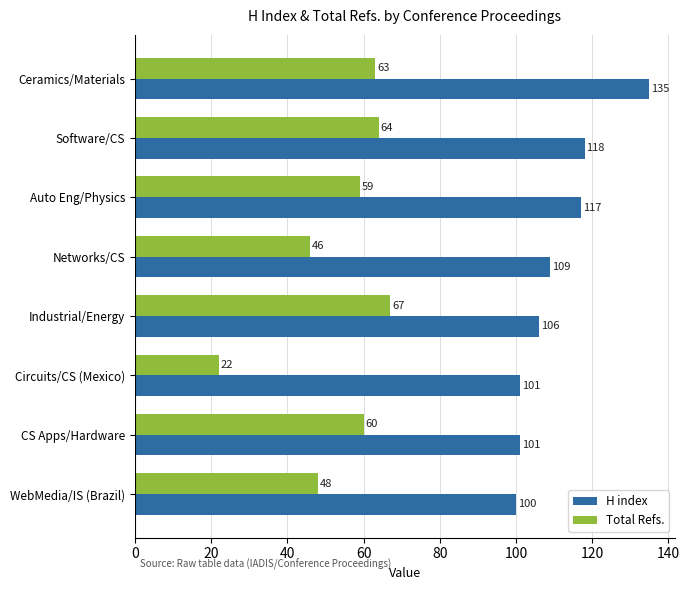

What is the difference between the maximum and second lowest values in the H index series?

34